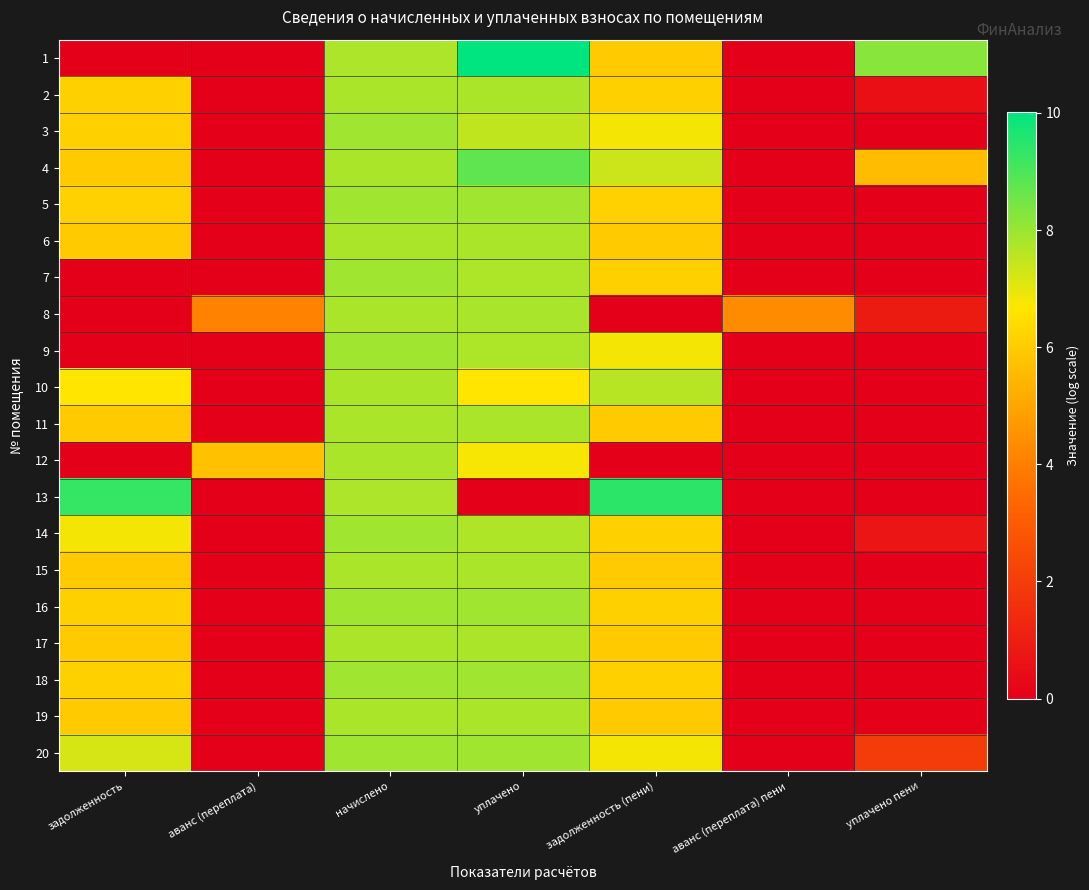

Which label corresponds to the smallest value in the chart?

задолженность